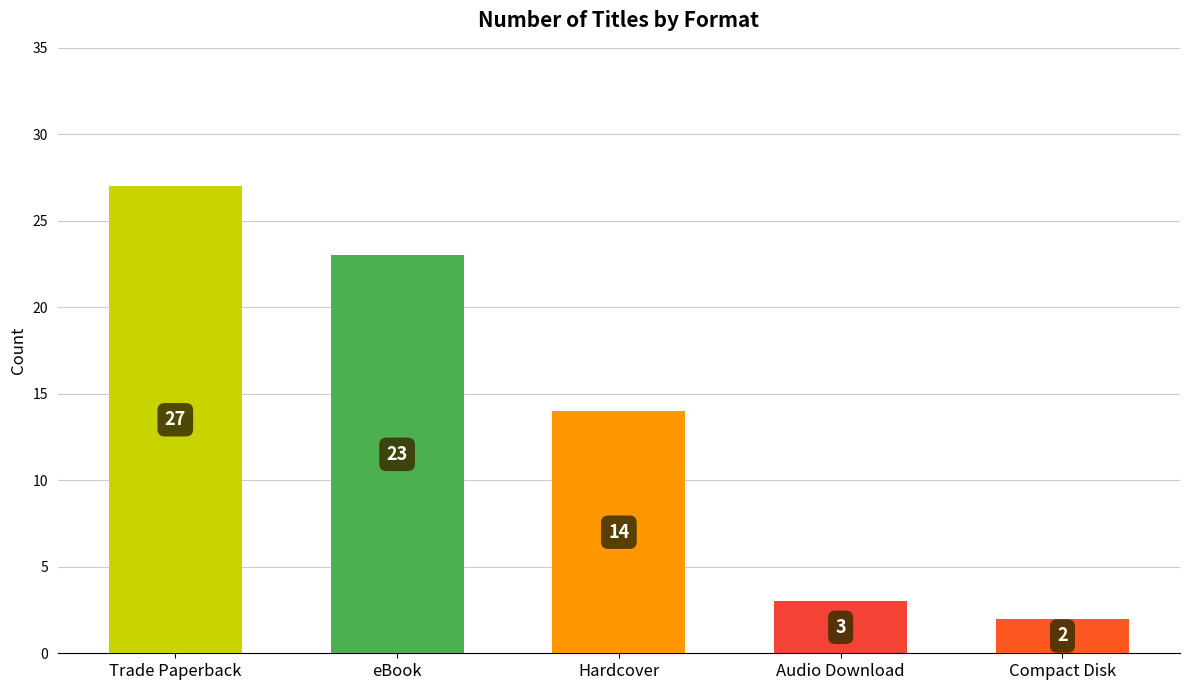

Is it true that the value at eBook is 14?

False